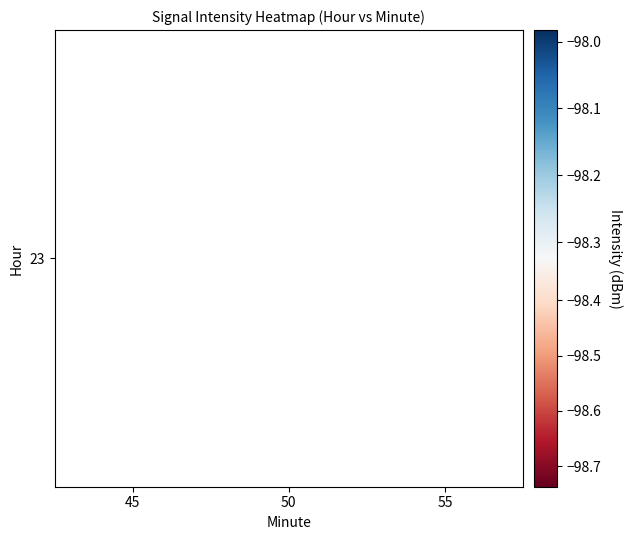

What is the greatest value displayed?

-98.0